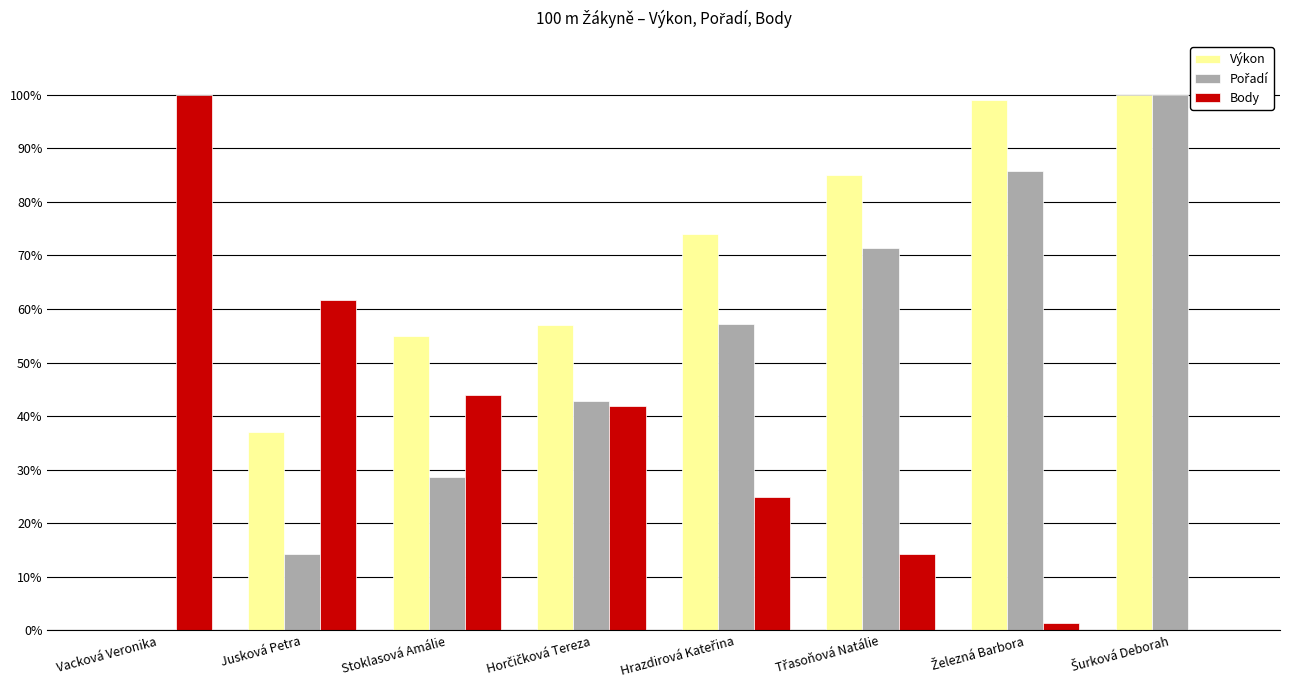

How many series are shown in this chart?

3